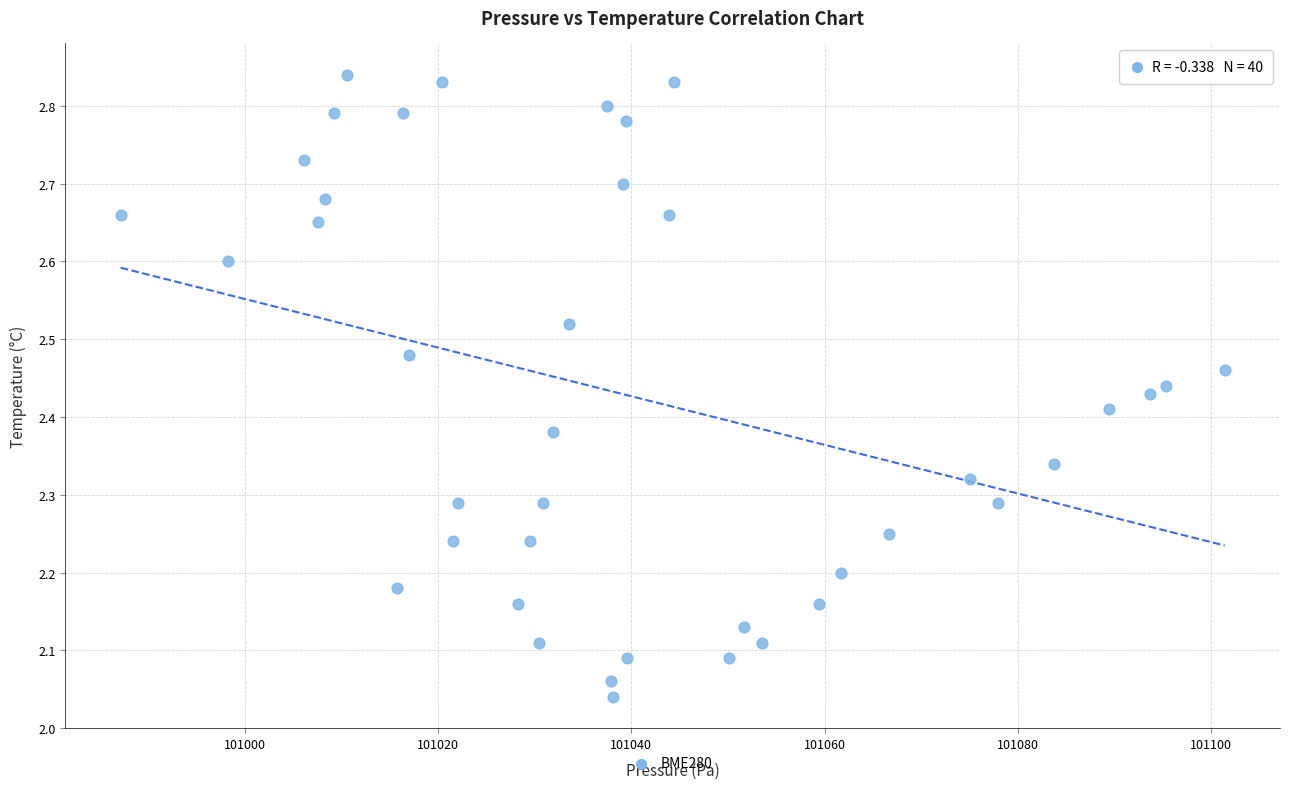

What is the range of Y values (max minus min)?

0.8